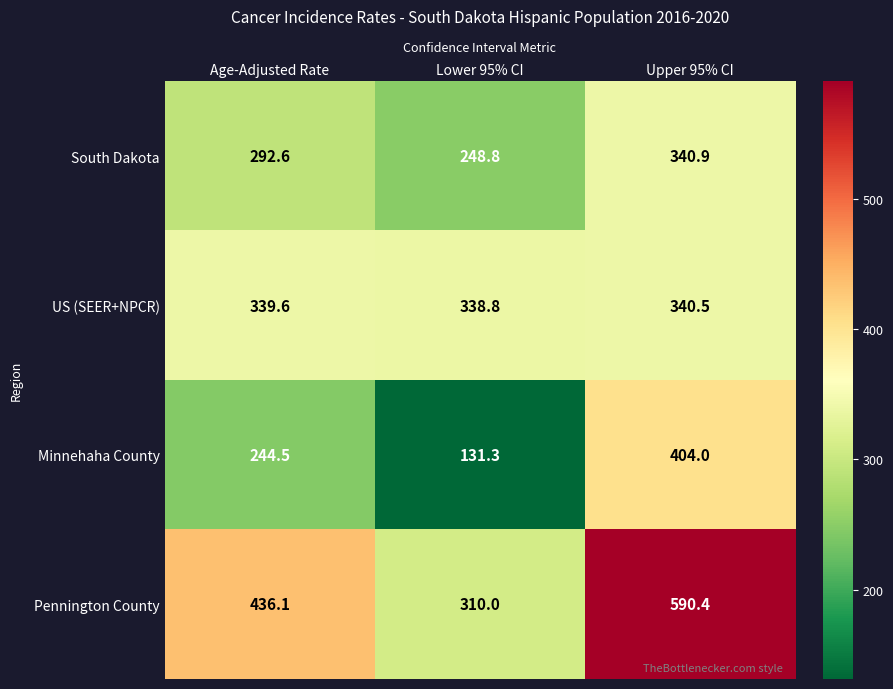

Reading left to right, what are all the values shown in this chart?

South Dakota: 292.6	248.8	340.9
US (SEER+NPCR): 339.6	338.8	340.5
Minnehaha County: 244.5	131.3	404.0
Pennington County: 436.1	310.0	590.4